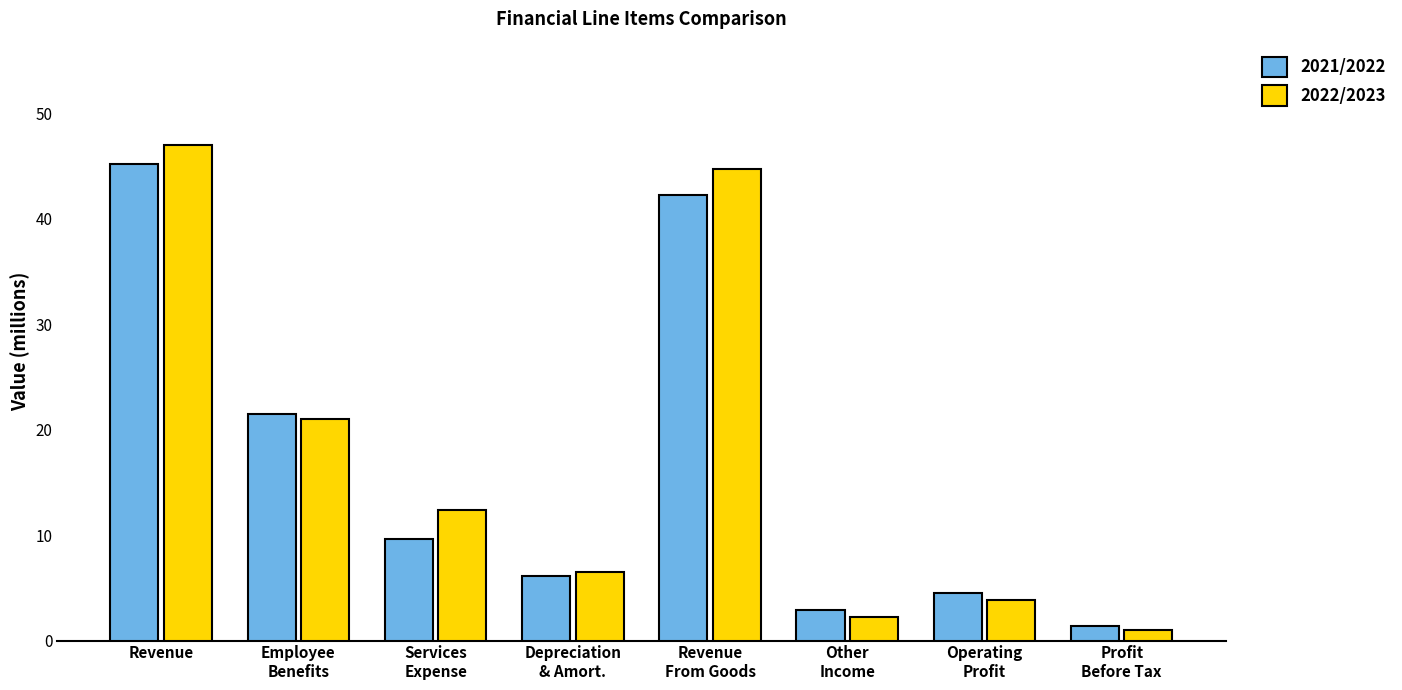

What is the spread (max minus min) of values at Services
Expense?

2.8